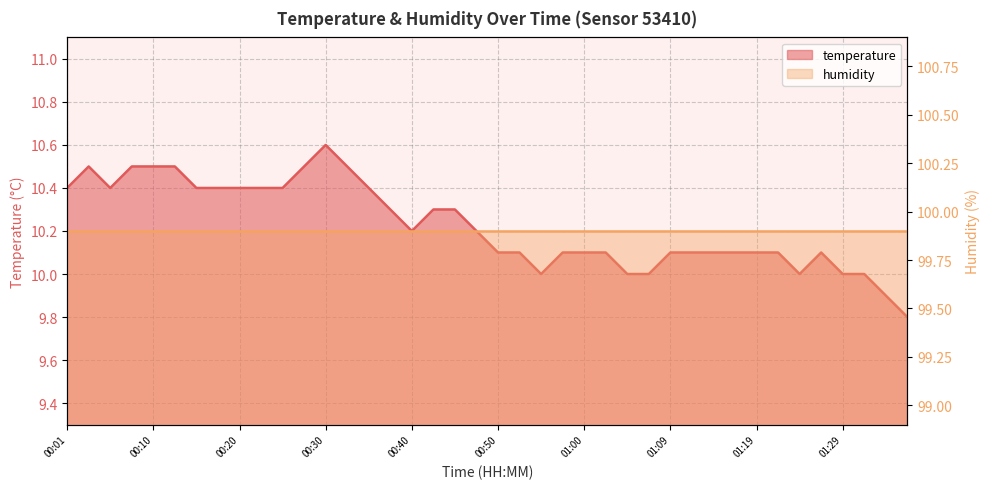

Count the number of values greater than 10.

32